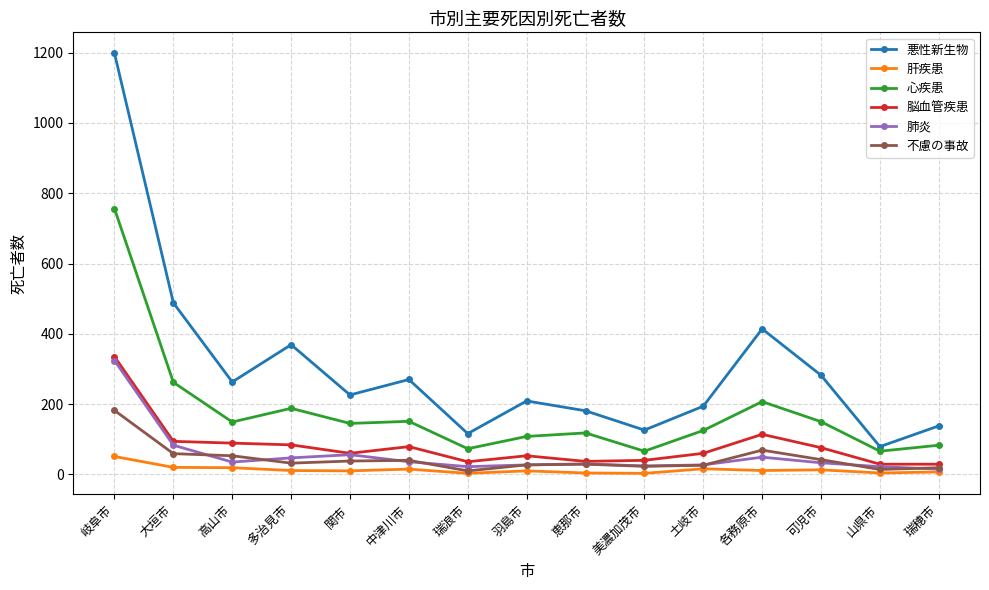

True or false: 肺炎 and 心疾患 cross at least once.

False